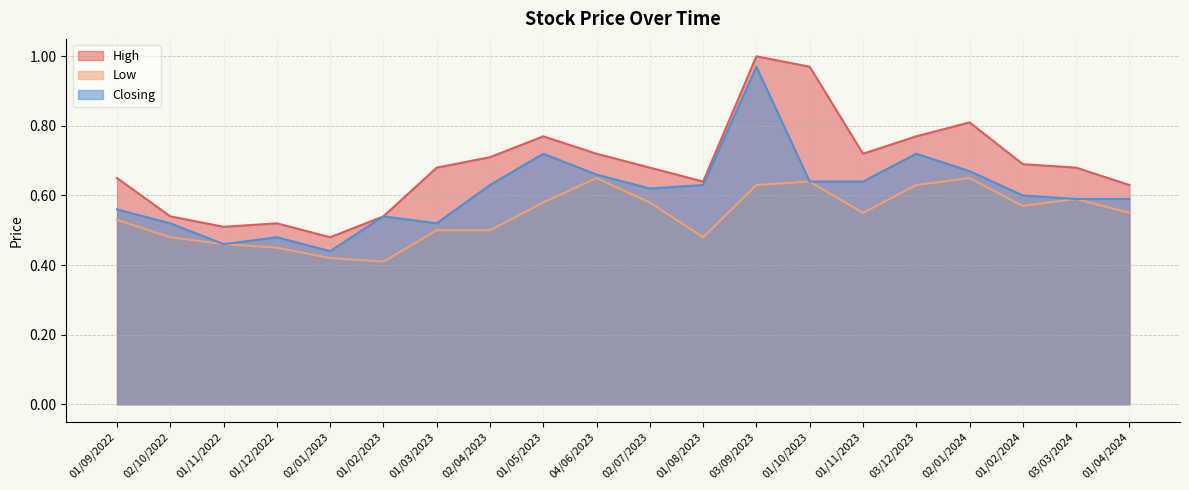

Is the value of High at 01/12/2022 greater than the value of Low at 01/03/2023?

Yes